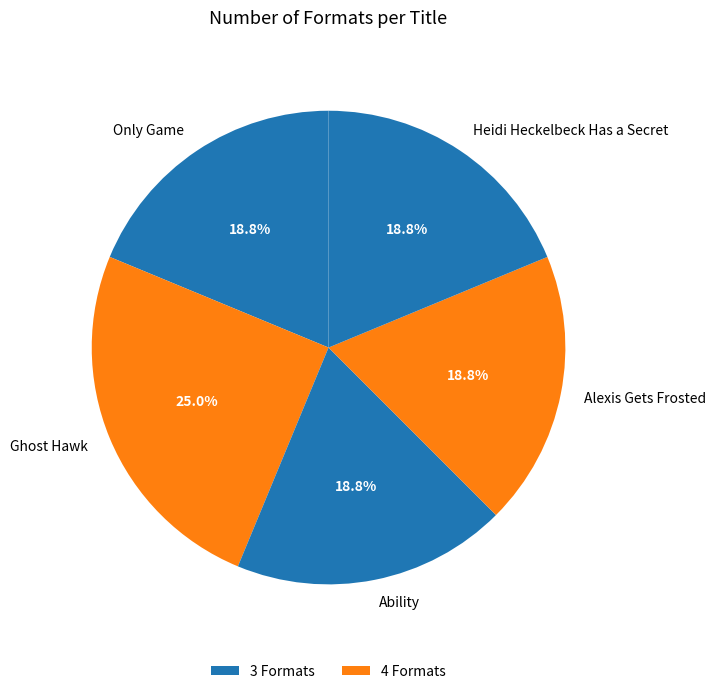

True or false: Heidi Heckelbeck Has a Secret accounts for 8% of the total.

False